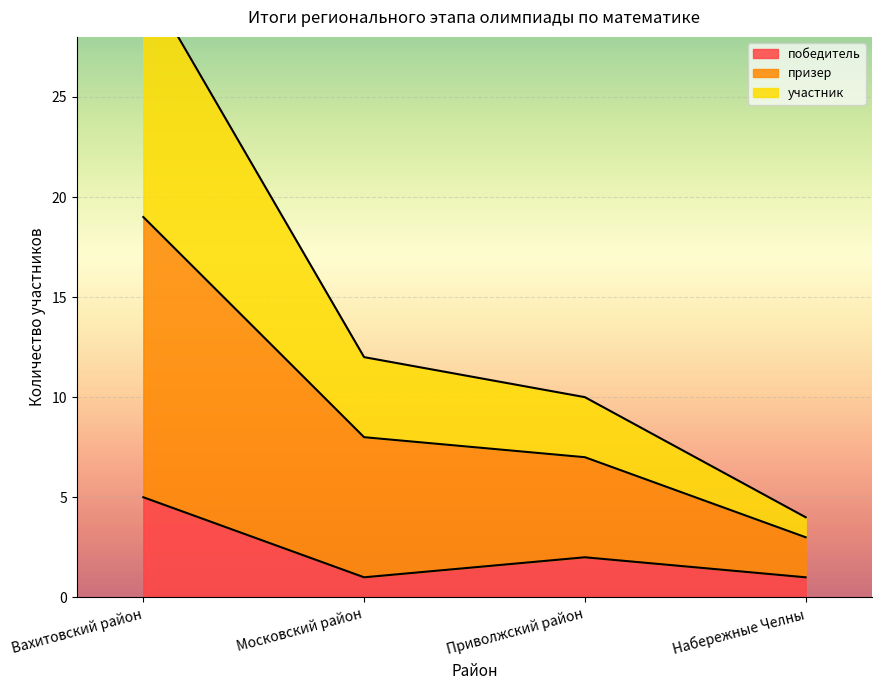

Where is the first local maximum for победитель?

Приволжский район